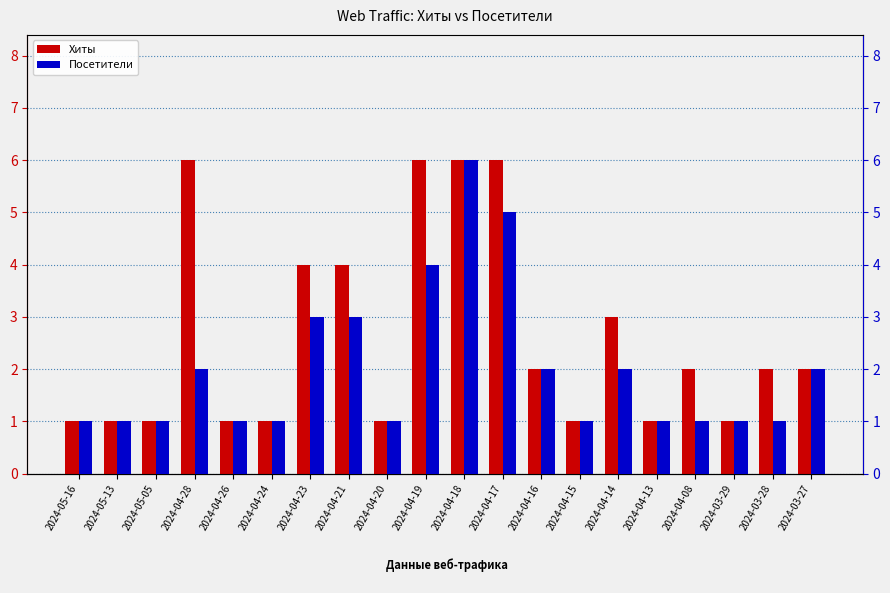

Which category has the highest value in the Посетители series?

2024-04-18